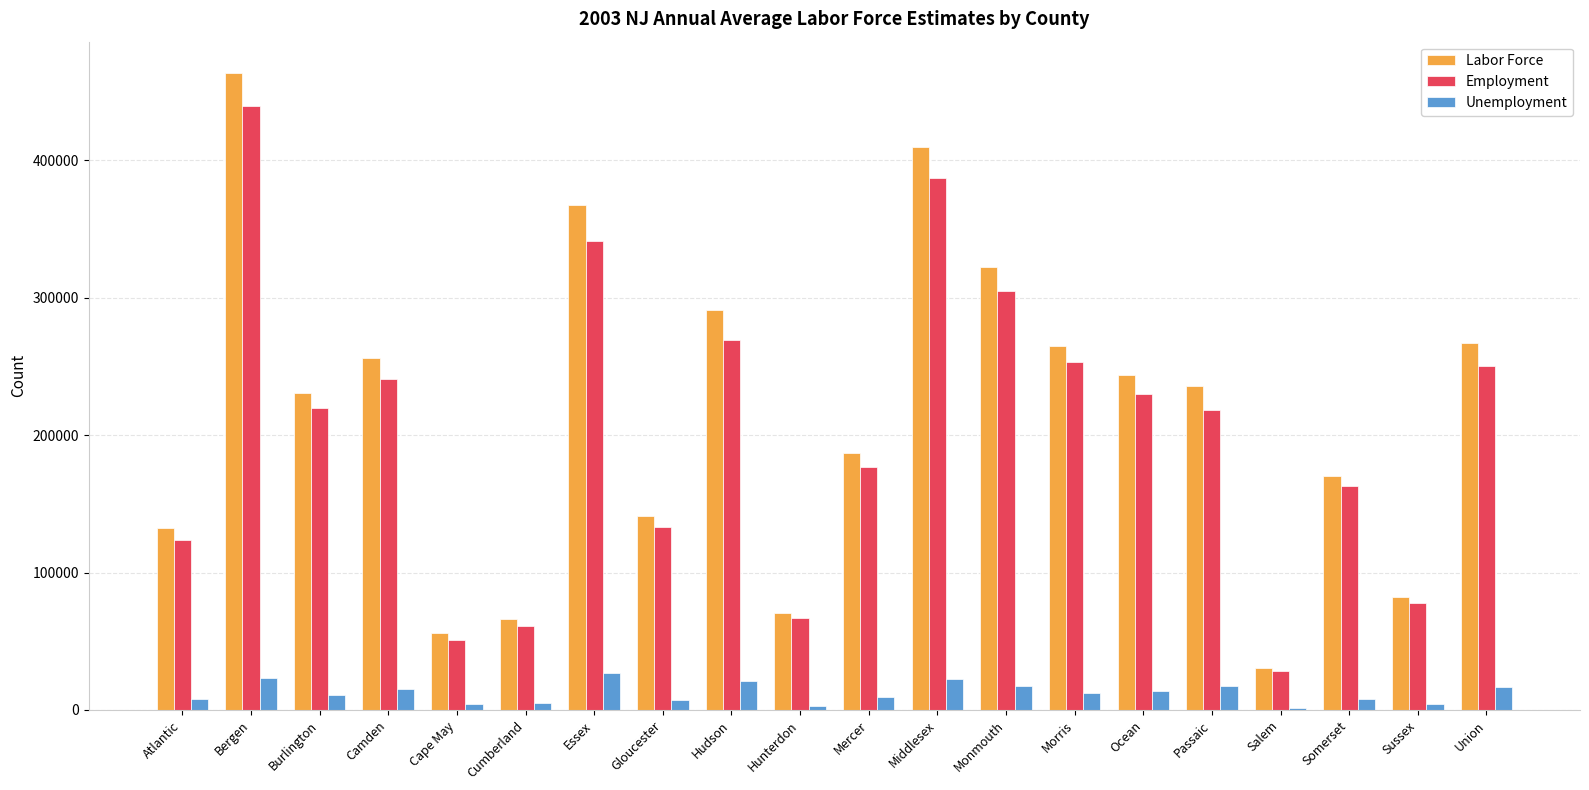

Rank the series at Cumberland from lowest to highest value.

Unemployment, Employment, Labor Force